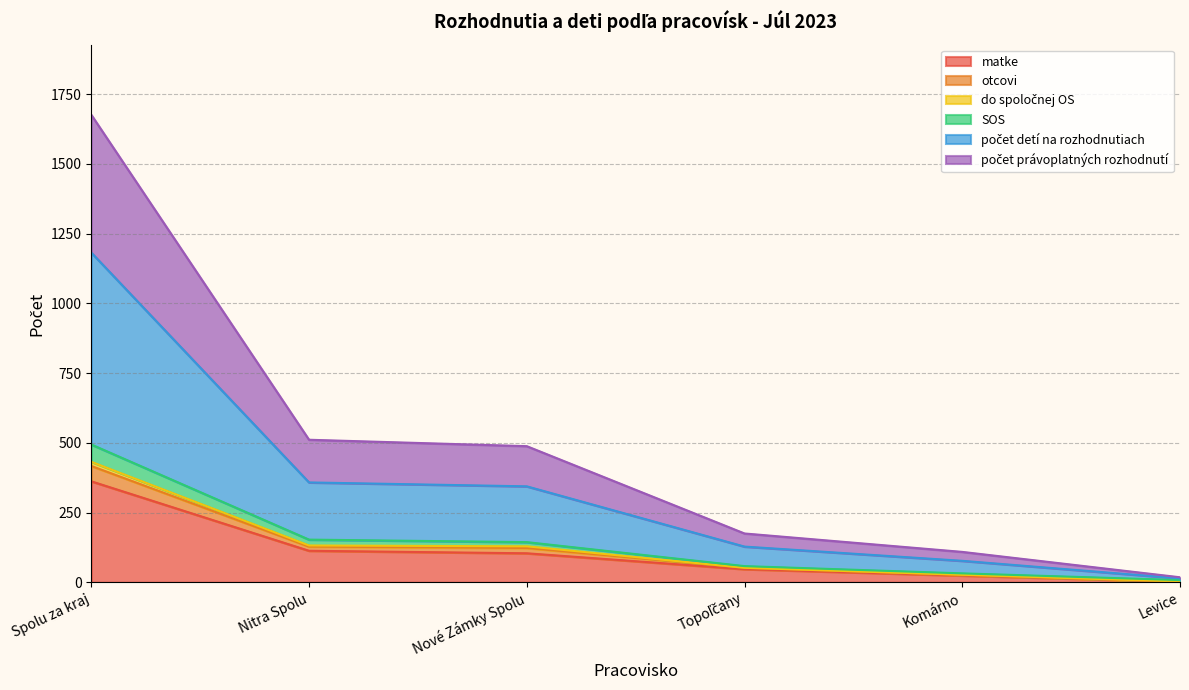

At which category is the sum across all series the highest?

Spolu za kraj